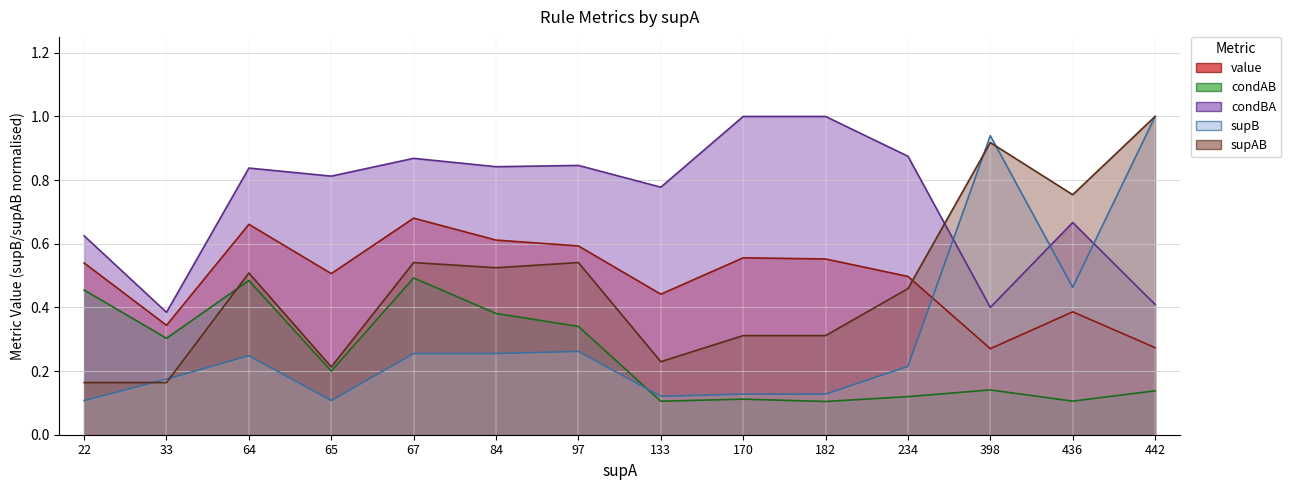

Which has a higher value, 64 or 436?

64